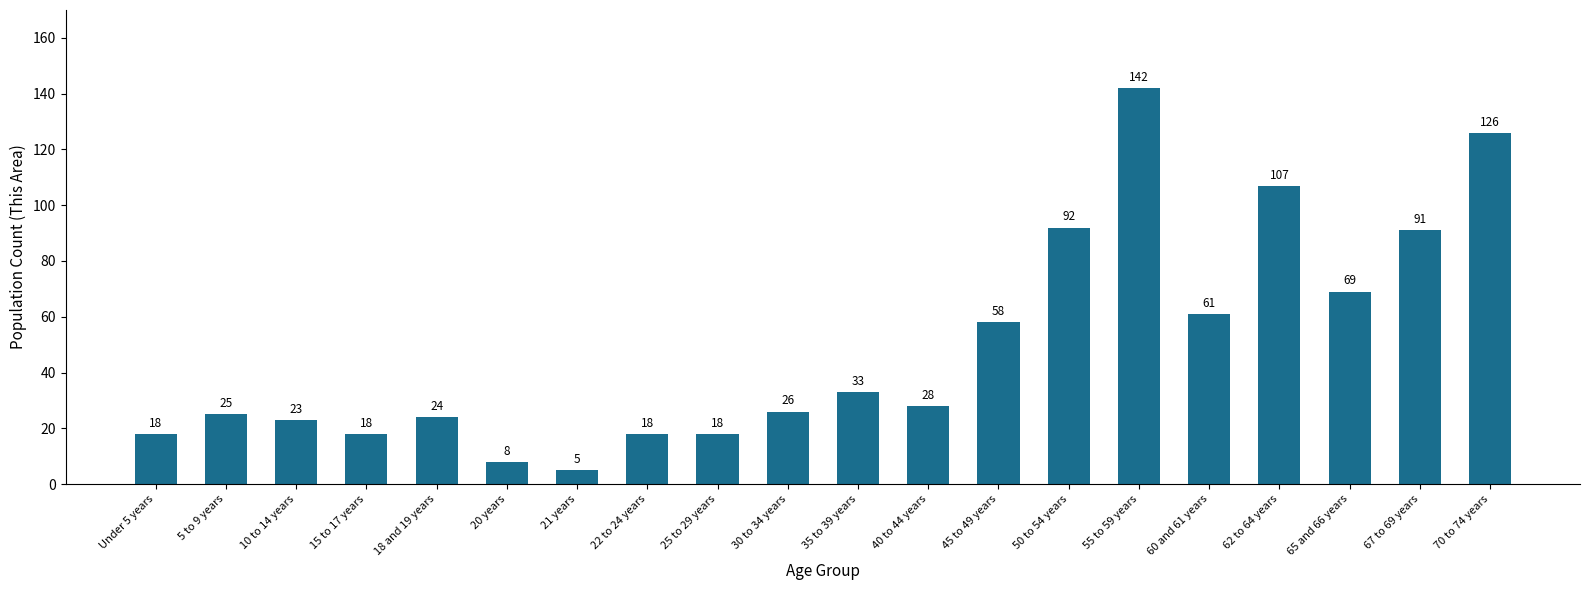

What is the label of the 10th bar from the left?

30 to 34 years